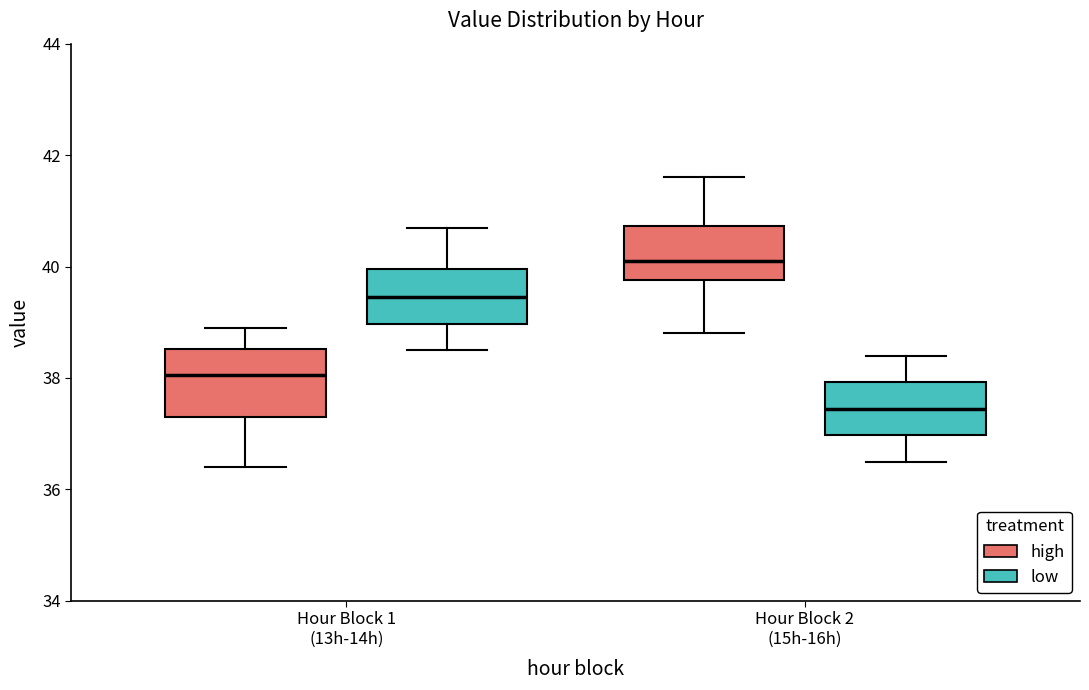

Which box is the tallest, from its lower edge to its upper edge?

Hour Block 1 (13h-14h) (high)